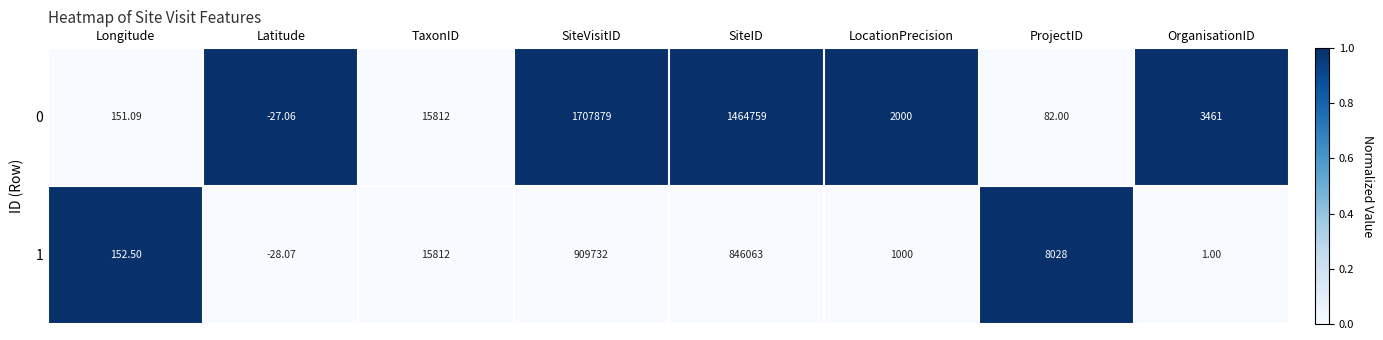

Which category has the highest value across all series?

SiteVisitID